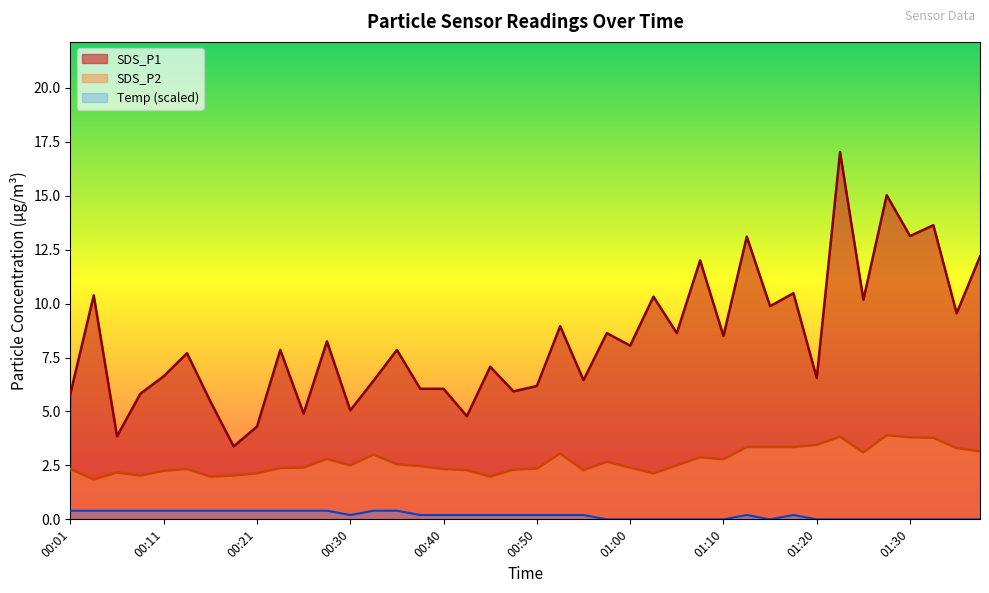

Does the chart have visible grid lines?

No